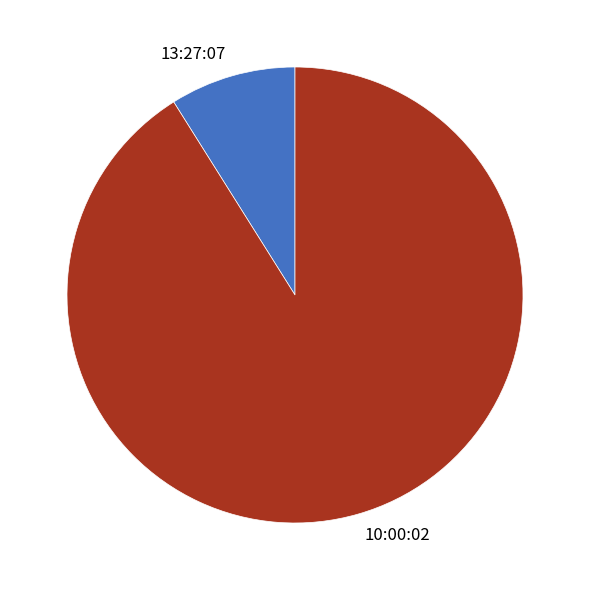

What is the majority slice?

10:00:02